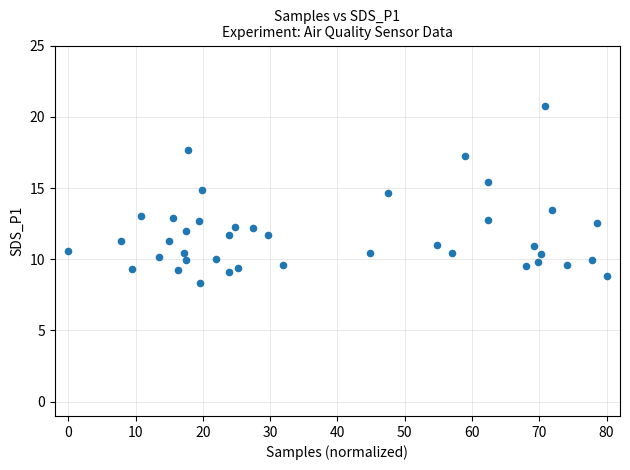

What is the range of Y values (max minus min)?

12.4